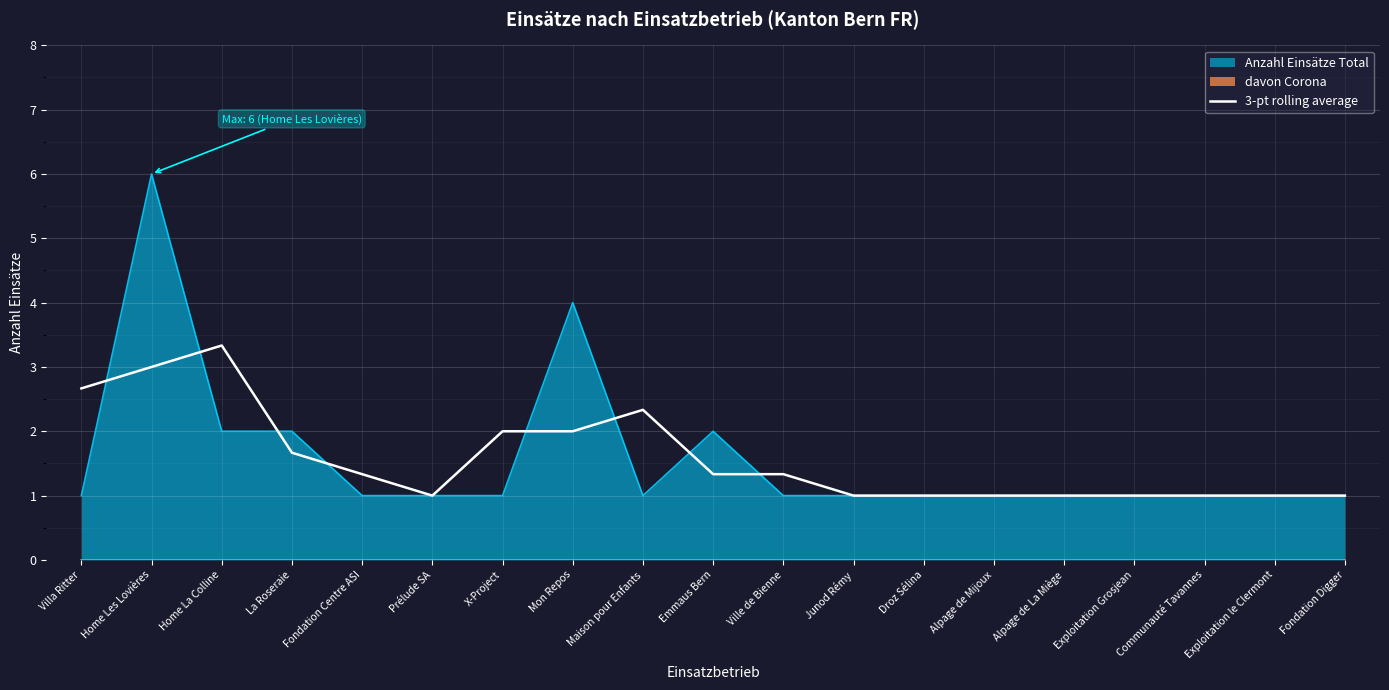

What is the minimum value for 3-pt rolling average?

1.0